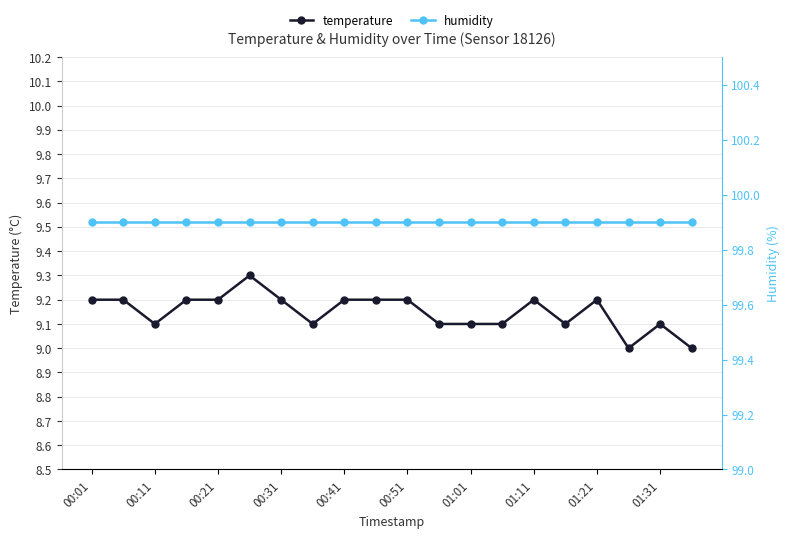

Where is the first local minimum for temperature?

00:11